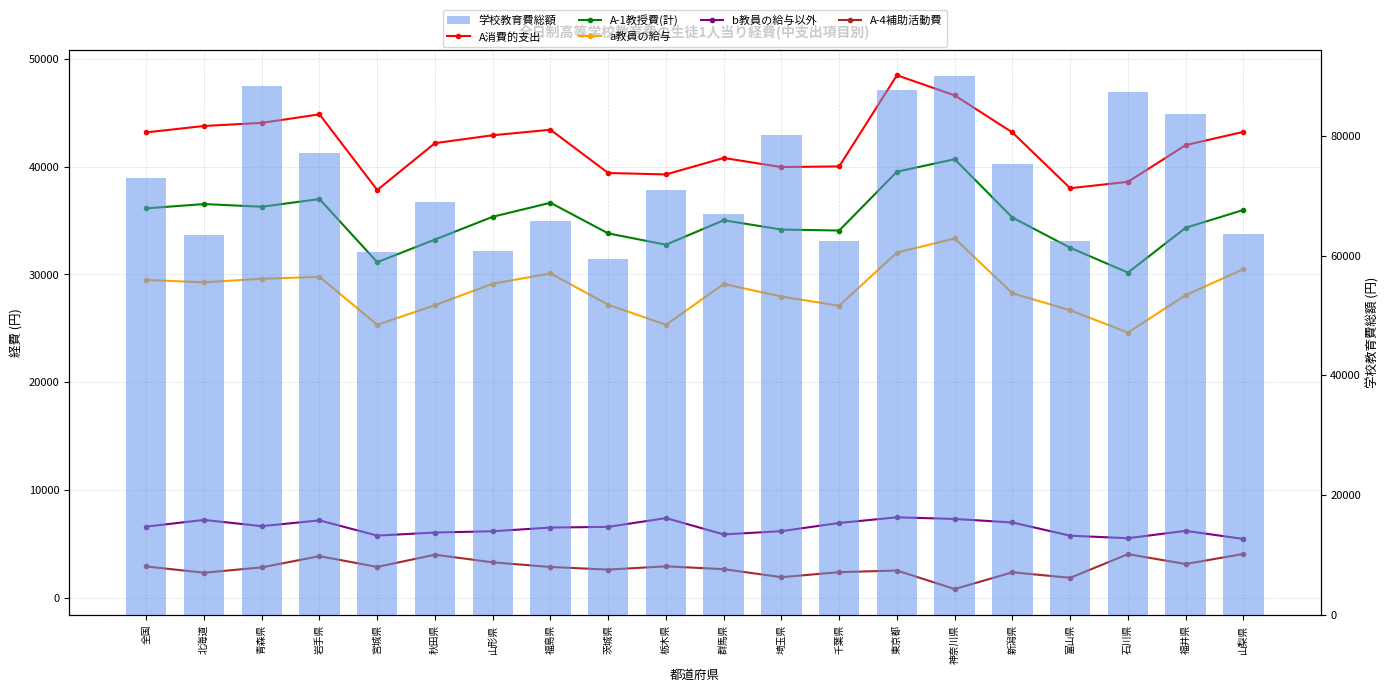

Which series has the largest range (max minus min)?

学校教育費総額